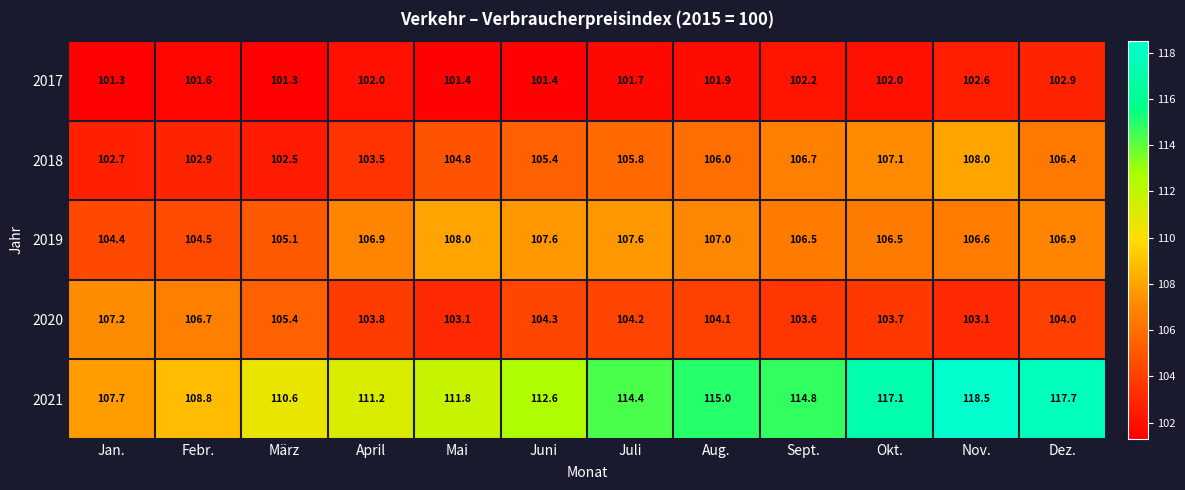

At which label does 2018 first exceed 105?

Juni